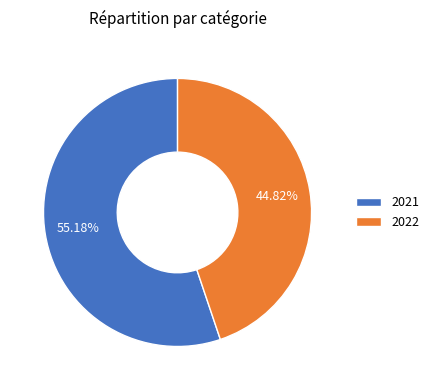

Rank the categories by value from lowest to highest.

2022, 2021